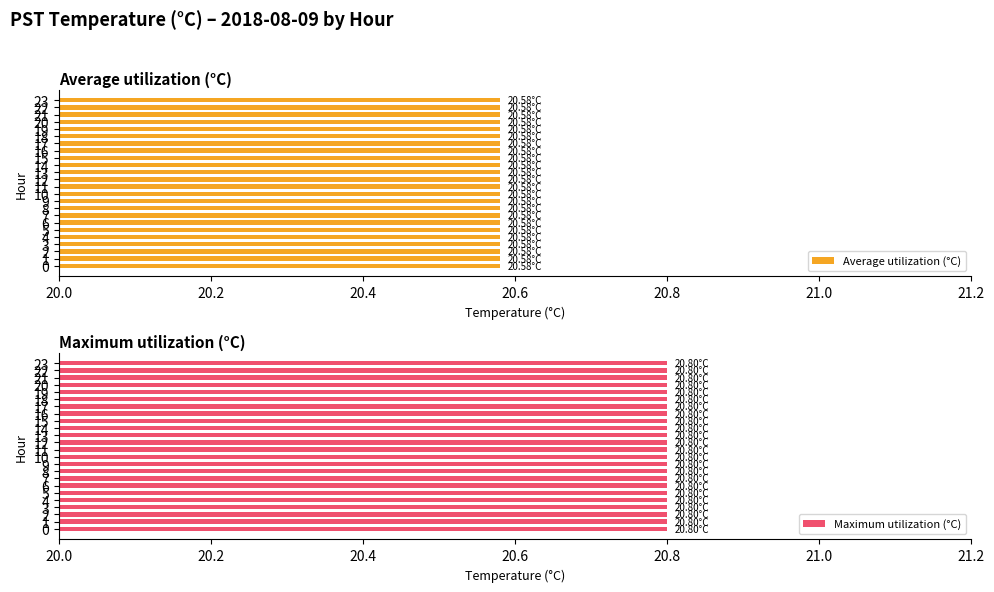

Which category has the lowest value in the Maximum utilization series?

20